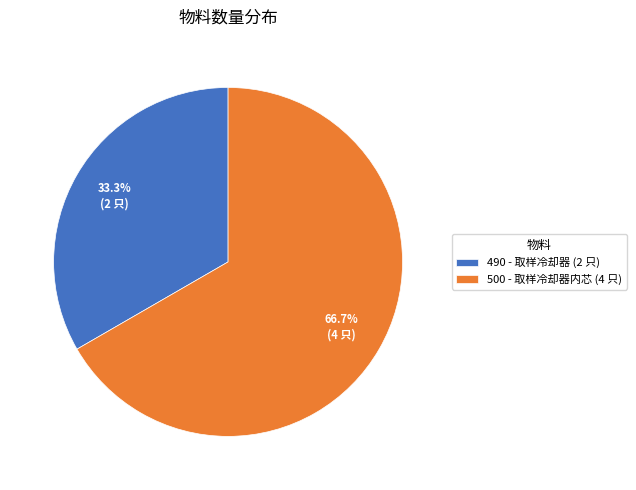

True or false: 490 - 取样冷却器 accounts for 33% of the total.

True